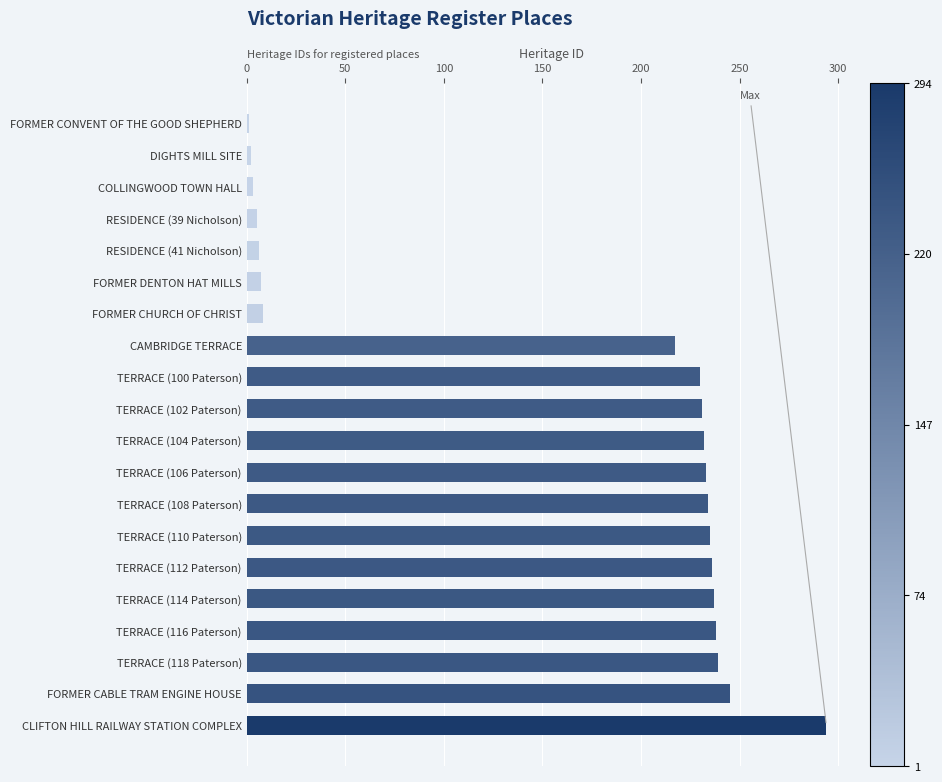

At which label is the value closest to 147?

CAMBRIDGE TERRACE